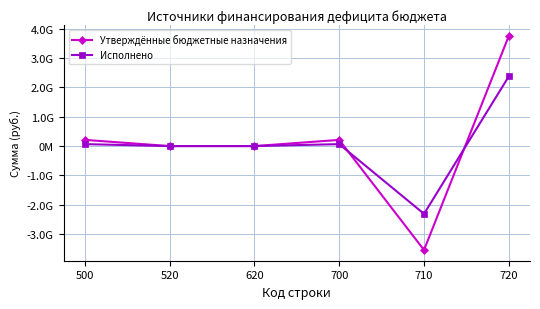

Reading left to right, transcribe all the data shown in this chart.

Утверждённые бюджетные назначения: 210870167.1	0.0	0.0	210870167.1	-3536353380.0	3747223547.1
Исполнено: 66041482.3	0.0	0.0	66041482.3	-2305372533.3	2371414015.6